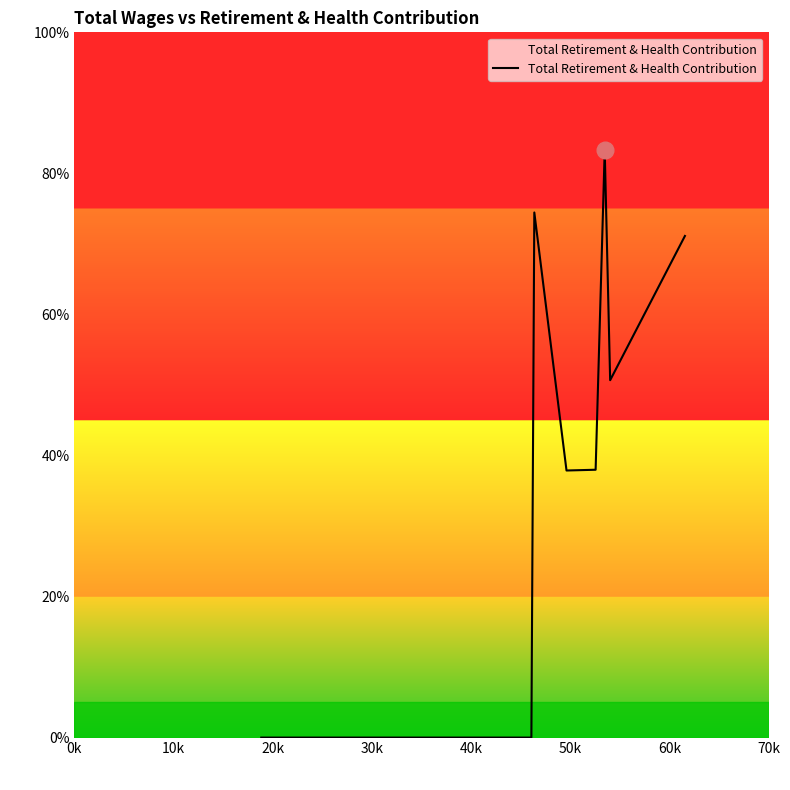

Does the chart display data point markers on the line(s)?

No